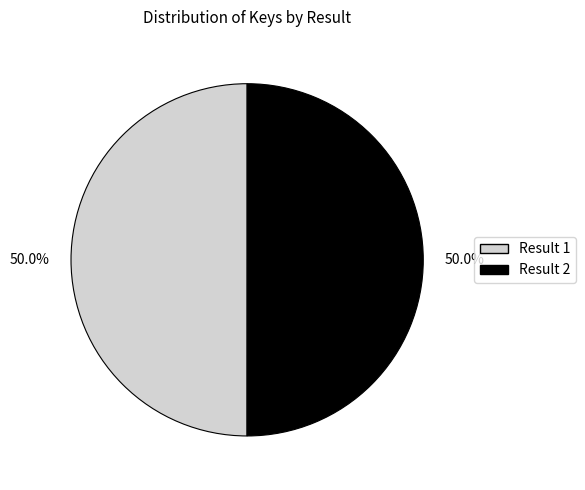

Count the number of slices in the pie.

2